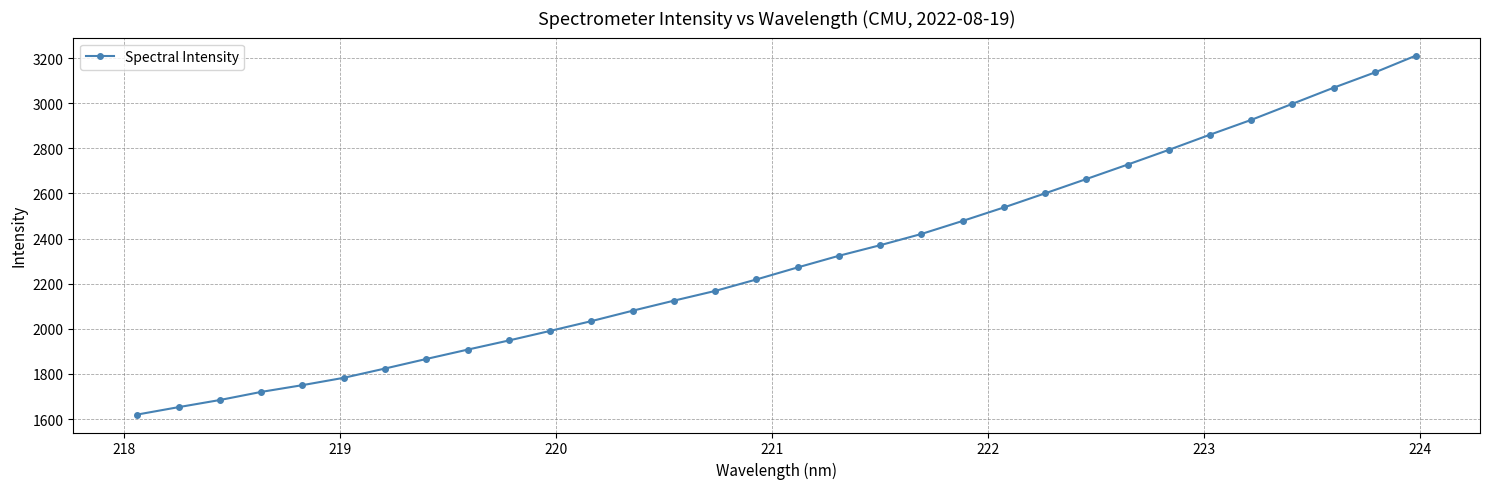

What is the maximum value shown in the chart?

3211.4